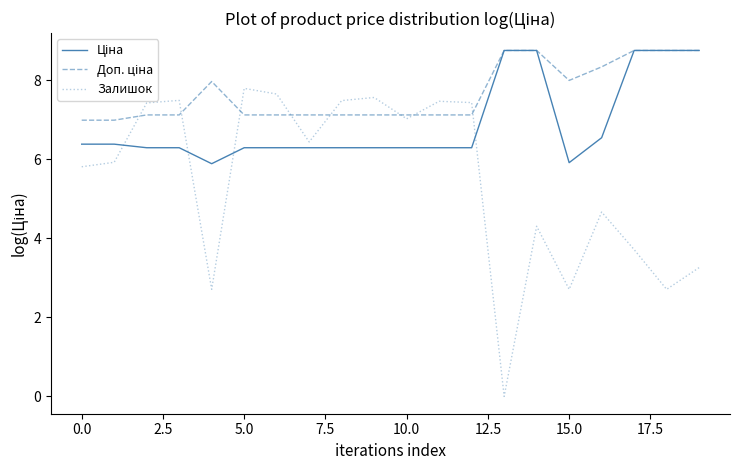

True or false: Доп. ціна and Залишок cross at least once.

True